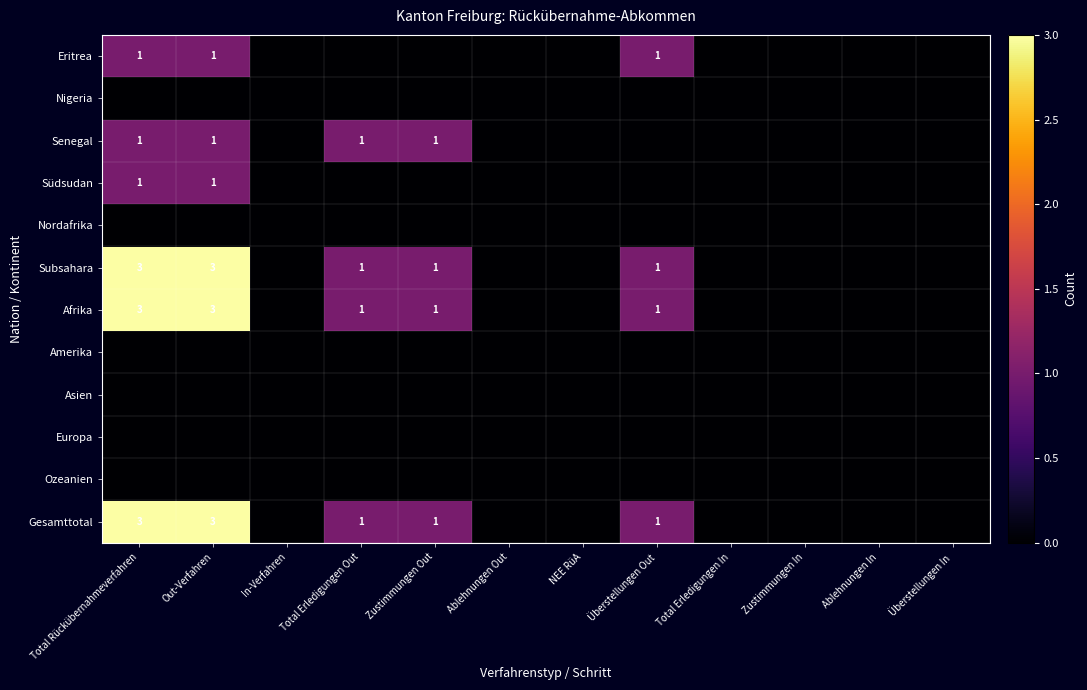

The Afrika series shows 4 at Out-Verfahren. True or false?

False